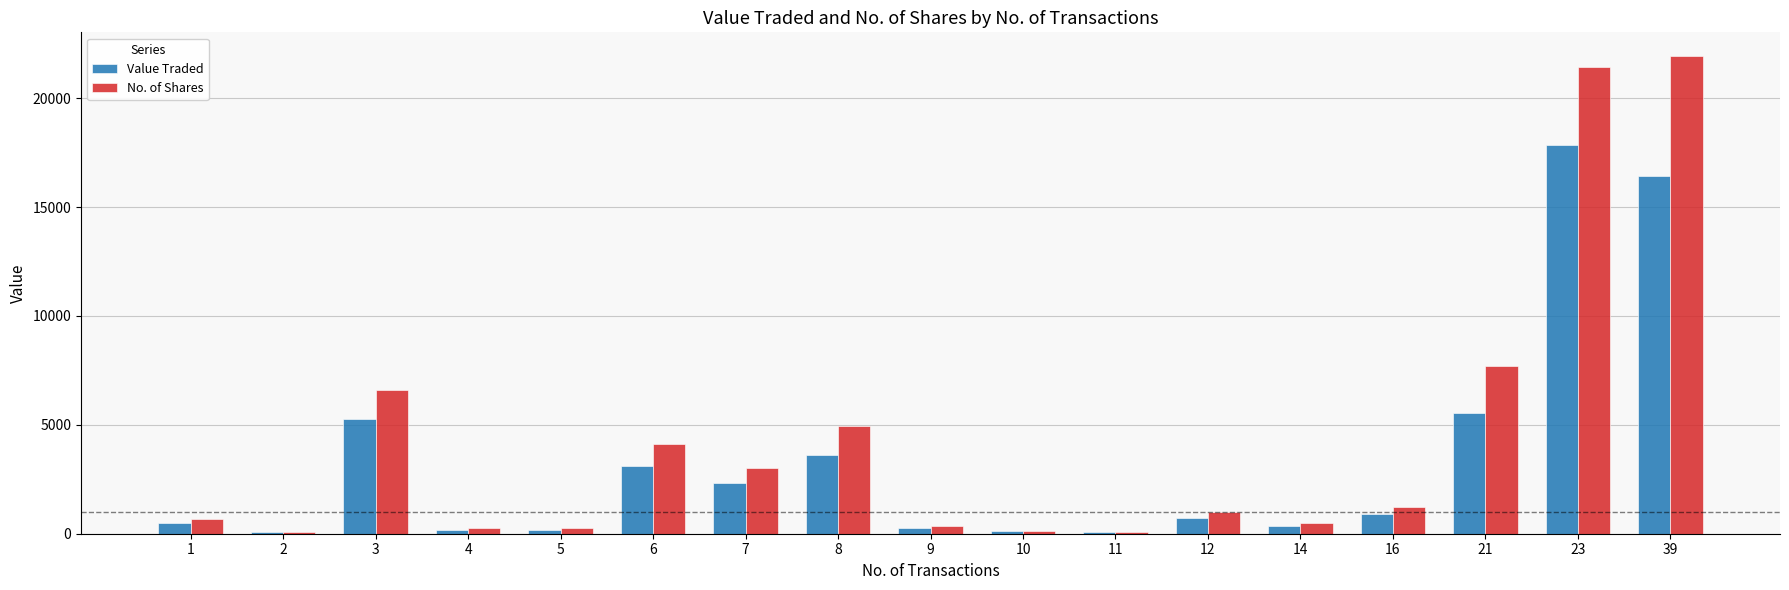

Which series has the widest spread of values?

No. of Shares